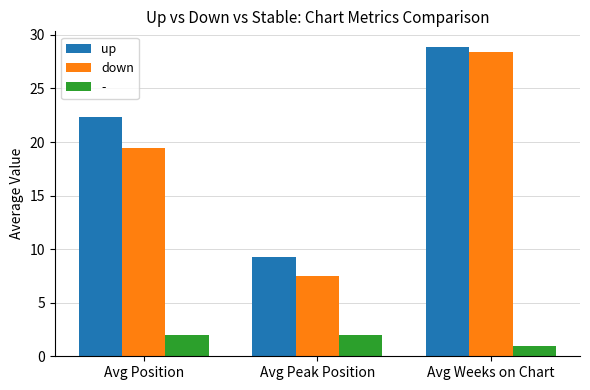

At which category is the sum across all series the highest?

Avg Weeks on Chart